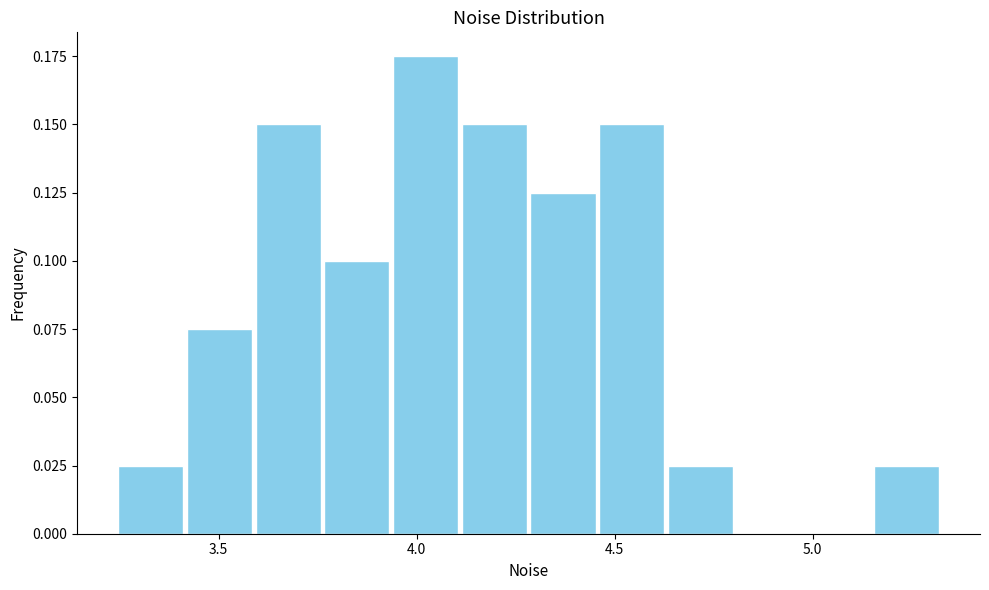

Around what value on the x-axis is the tallest bar? Give the approximate position of its centre, as read against the axis.

4.00